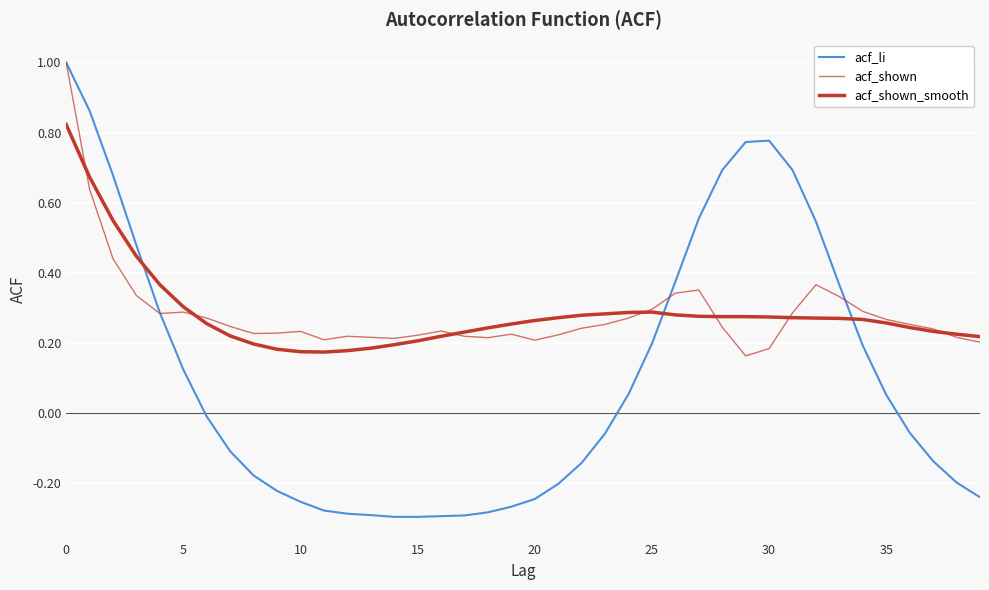

True or false: acf_shown_smooth and acf_shown intersect in this chart.

True